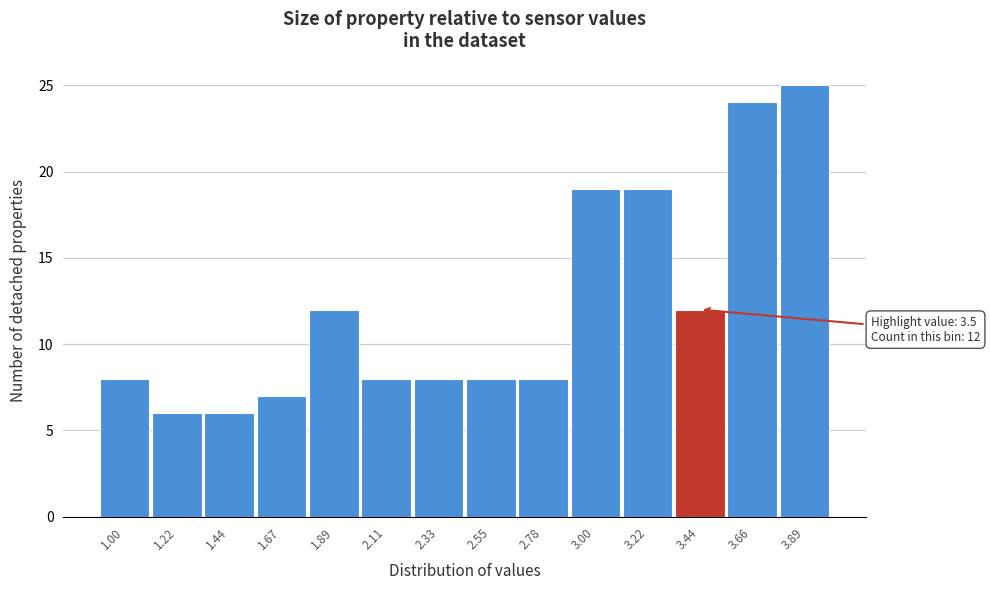

Reading left to right, extract all data points from this chart.

1.00=8	1.22=6	1.44=6	1.67=7	1.89=12	2.11=8	2.33=8	2.55=8	2.78=8	3.00=19	3.22=19	3.44=12	3.66=24	3.89=25